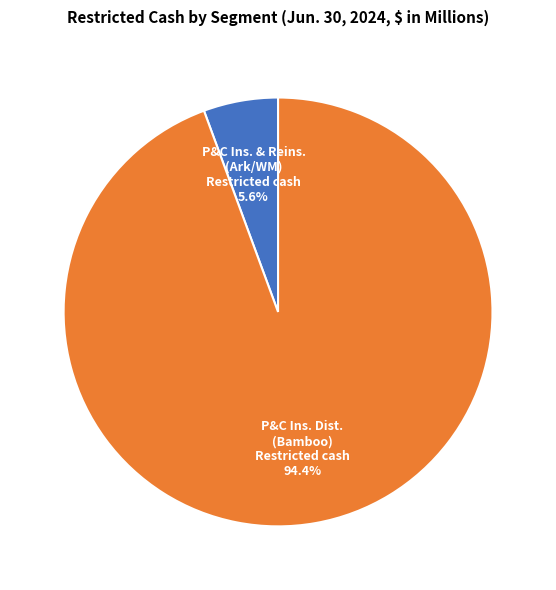

Does P&C Ins. & Reins. (Ark/WM) Restricted cash represent more than half of the total?

No